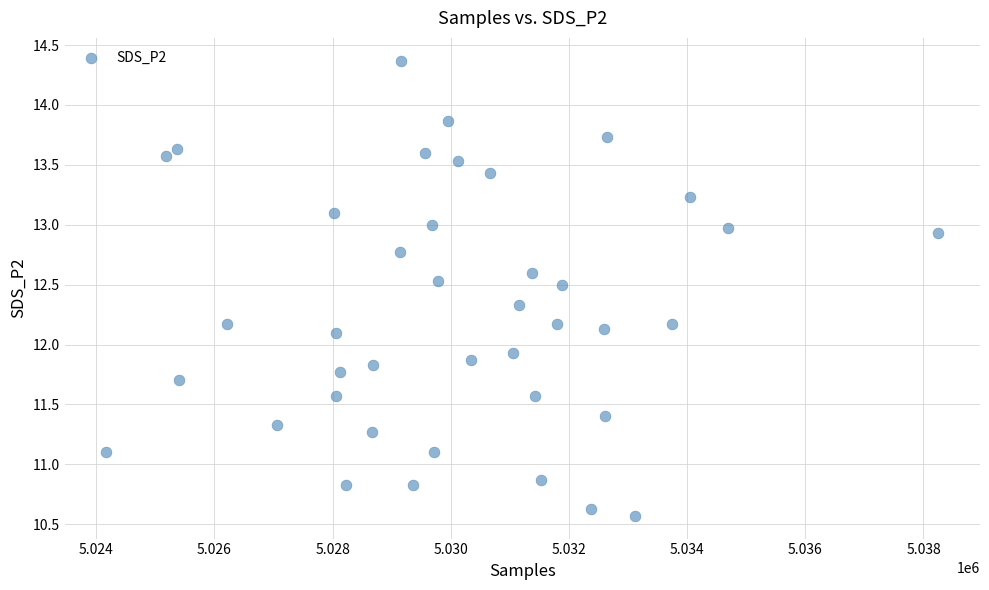

What is the range of Y values (max minus min)?

3.8